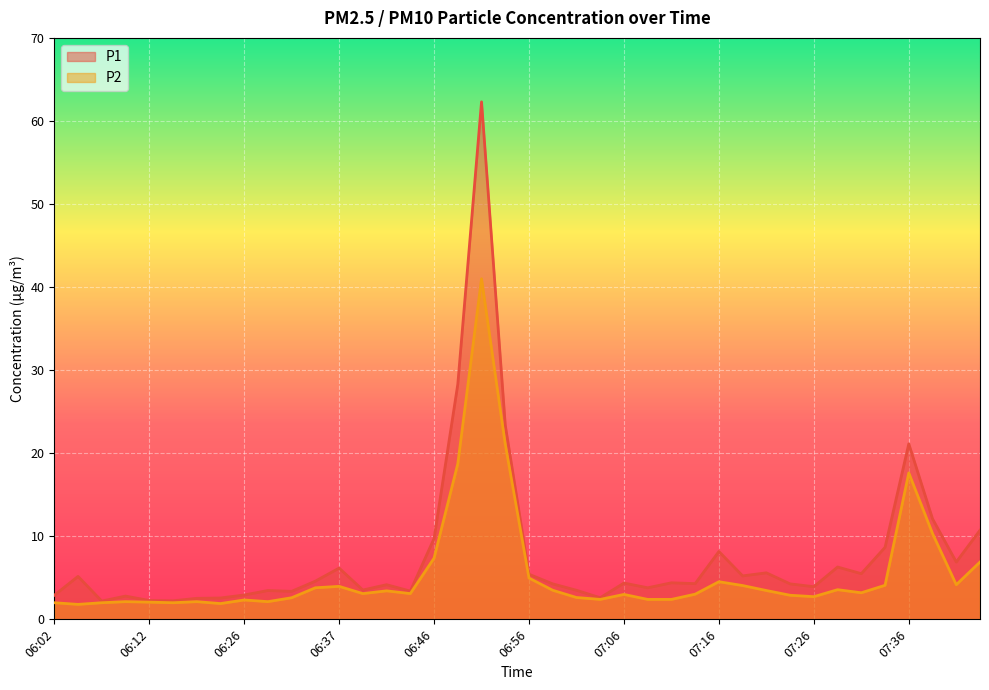

What is the value of the P1 point at the 34th from the left?

6.3